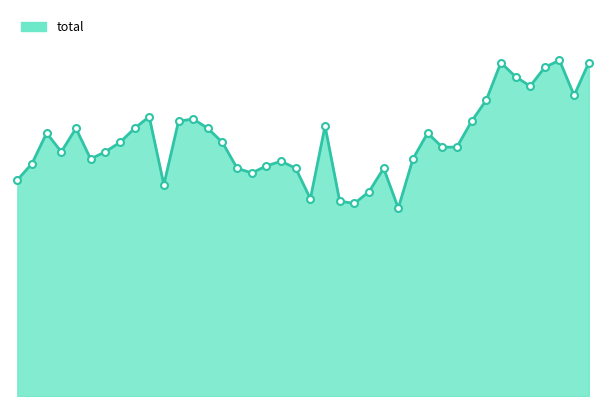

How many lines are shown in the chart?

1